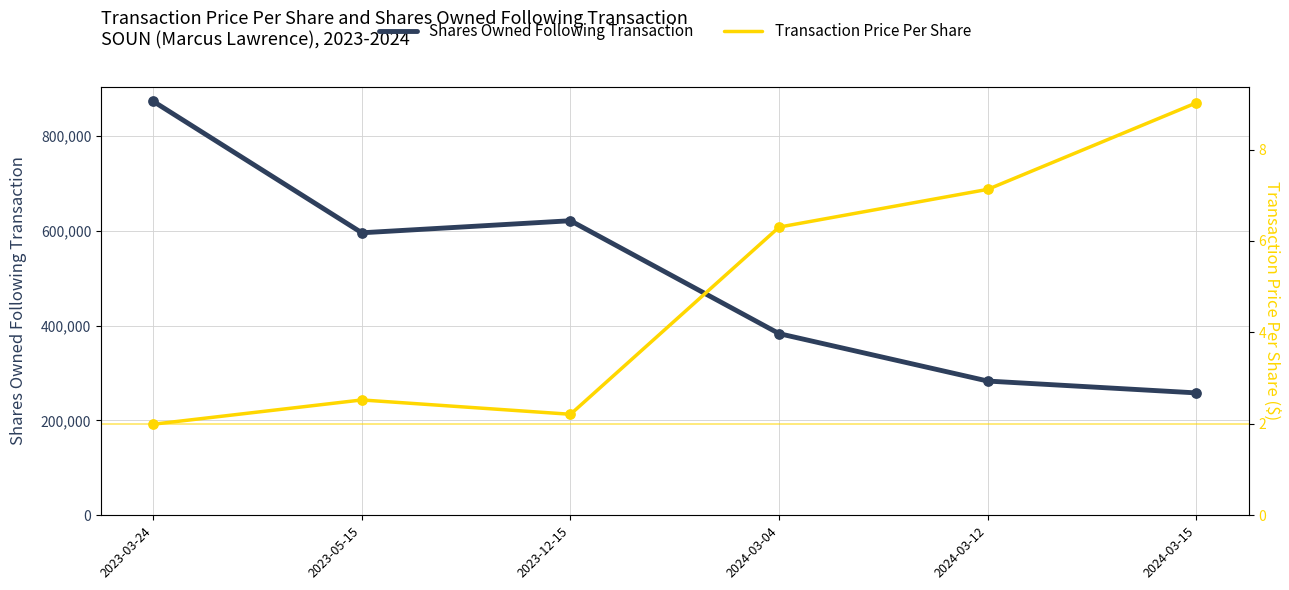

Which series reaches the minimum Y coordinate?

Transaction Price Per Share